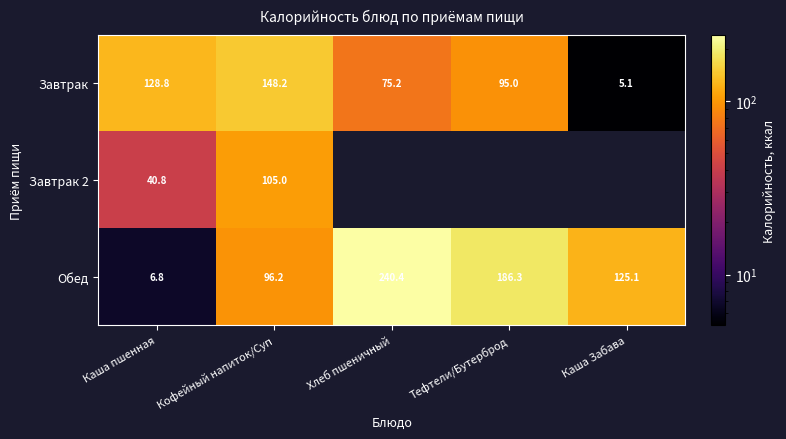

Where does the Завтрак series first go above 95?

Каша пшенная